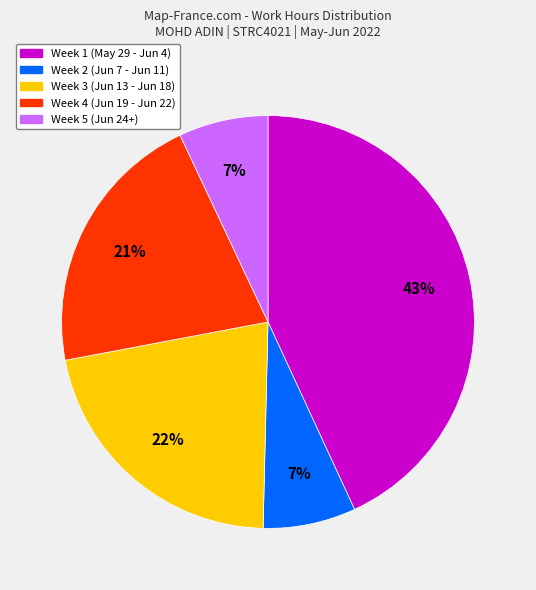

Does any single category account for the majority?

No